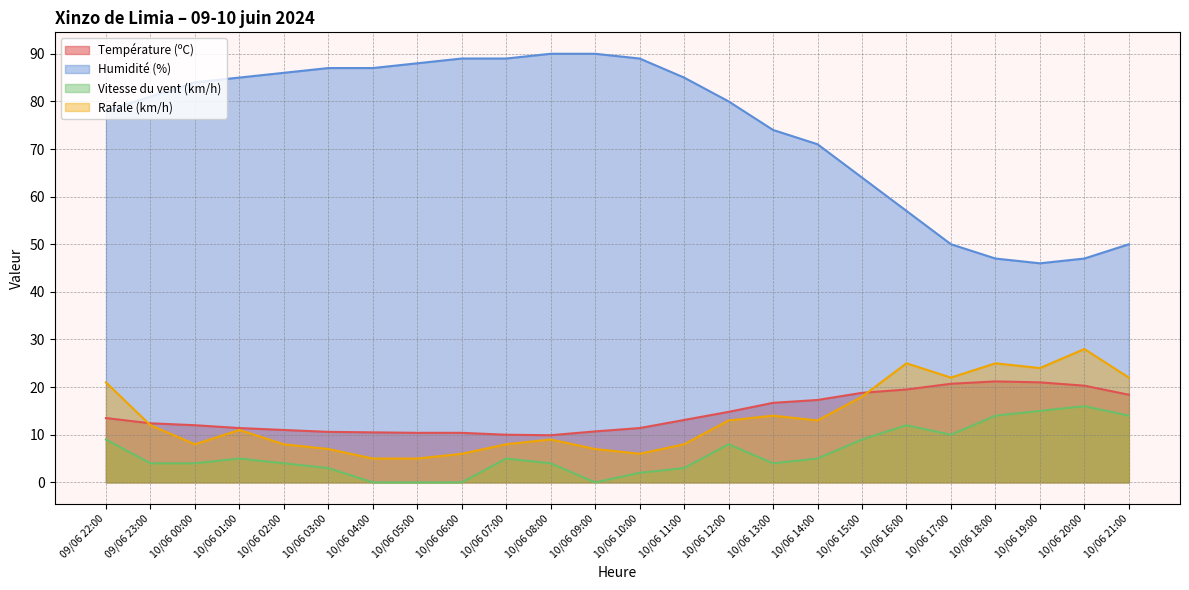

Reading right to left, what are all the values shown in this chart?

Température (ºC): 18.4	20.3	21.0	21.2	20.7	19.5	18.8	17.3	16.7	14.8	13.1	11.4	10.7	9.9	10.0	10.4	10.4	10.5	10.6	11.0	11.4	12.0	12.4	13.5
Humidité (%): 50.0	47.0	46.0	47.0	50.0	57.0	64.0	71.0	74.0	80.0	85.0	89.0	90.0	90.0	89.0	89.0	88.0	87.0	87.0	86.0	85.0	84.0	81.0	78.0
Vitesse du vent (km/h): 14.0	16.0	15.0	14.0	10.0	12.0	9.0	5.0	4.0	8.0	3.0	2.0	0.0	4.0	5.0	0.0	0.0	0.0	3.0	4.0	5.0	4.0	4.0	9.0
Rafale (km/h): 22.0	28.0	24.0	25.0	22.0	25.0	18.0	13.0	14.0	13.0	8.0	6.0	7.0	9.0	8.0	6.0	5.0	5.0	7.0	8.0	11.0	8.0	12.0	21.0